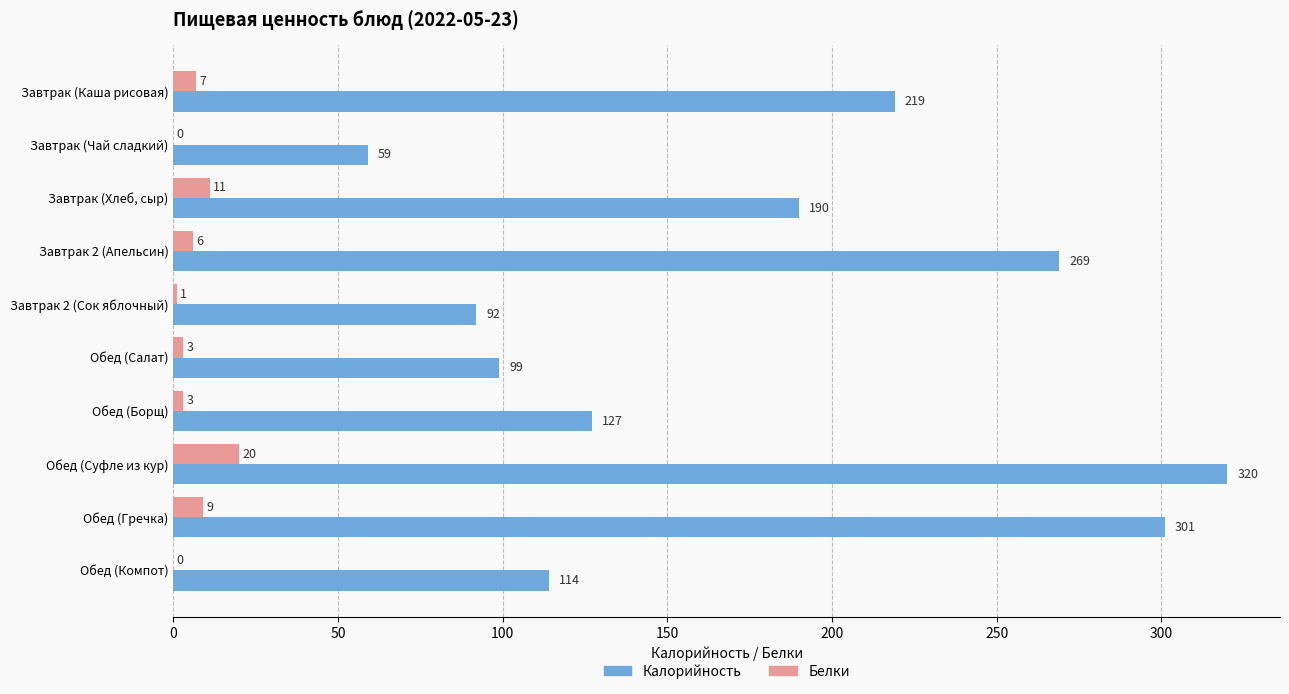

What is the greatest value displayed?

320